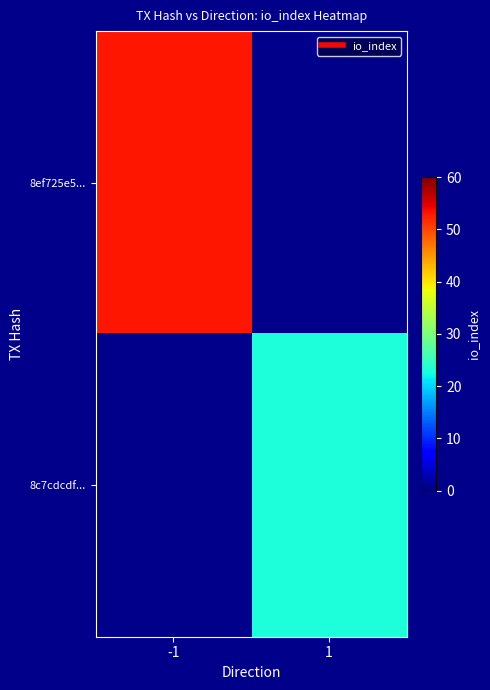

List the series in order of their peak value, highest first.

8ef725e5..., 8c7cdcdf...